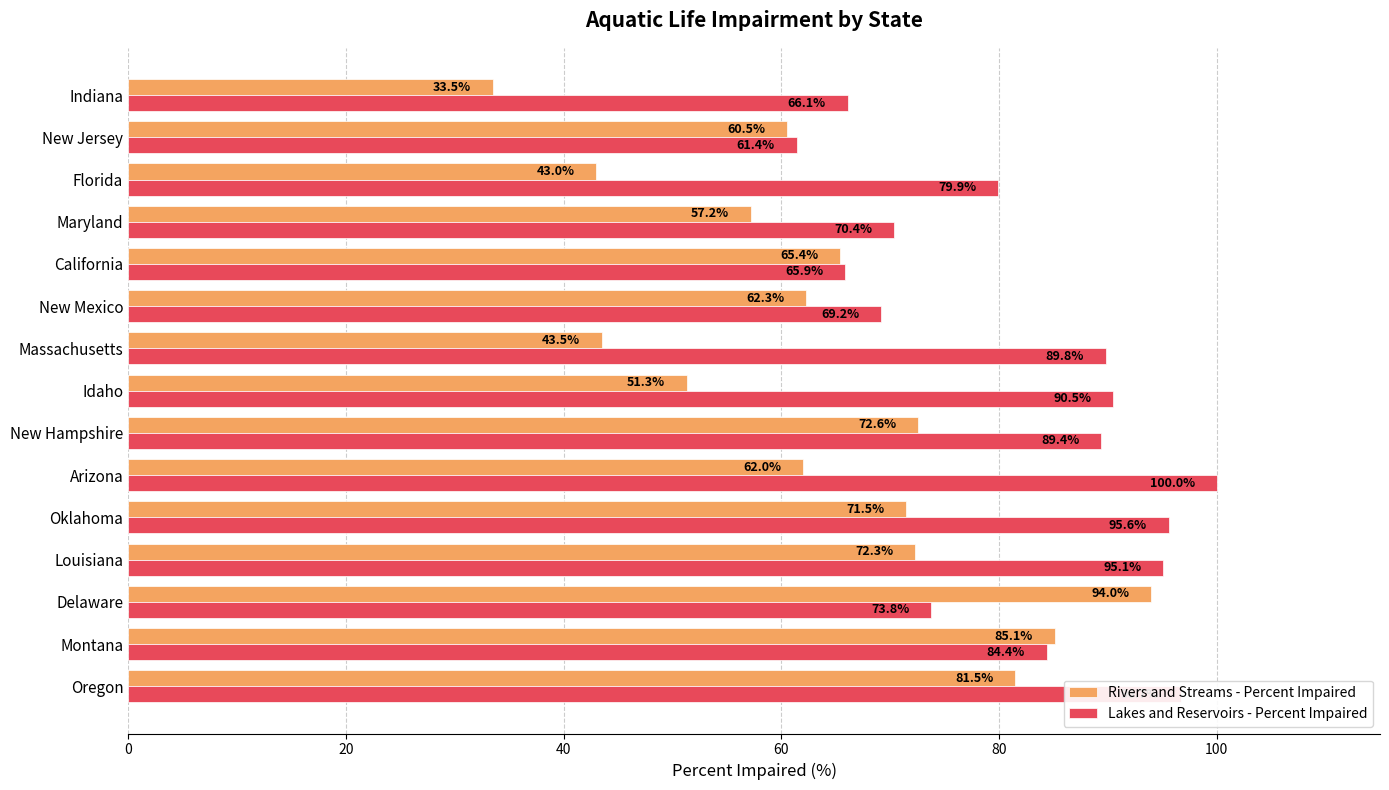

The value of Rivers and Streams - Percent Impaired at Delaware is 94.0. True or false?

True